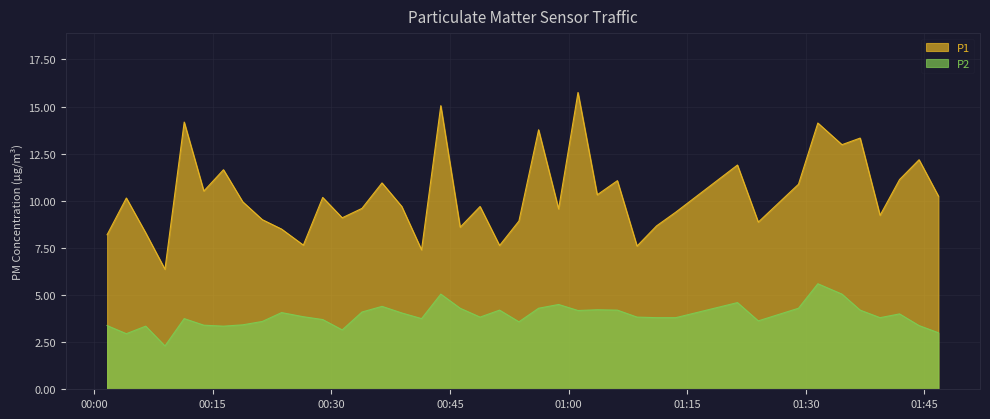

How many interior local valleys does the P1 series have?

13